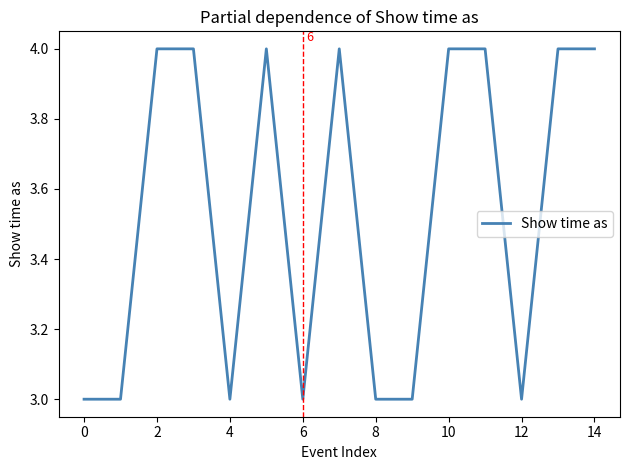

What is the smallest value displayed?

3